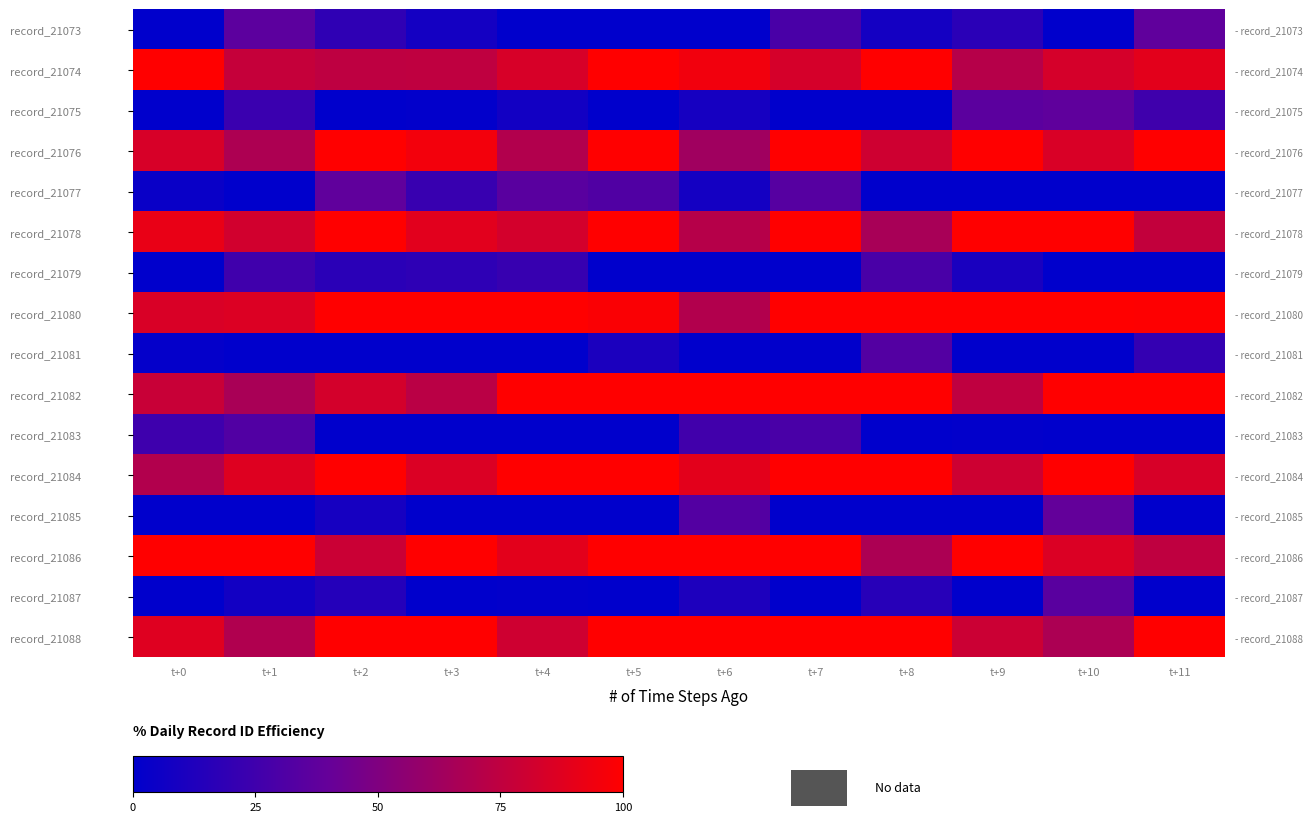

The record_21076 series shows 69.8 at t+4. True or false?

True